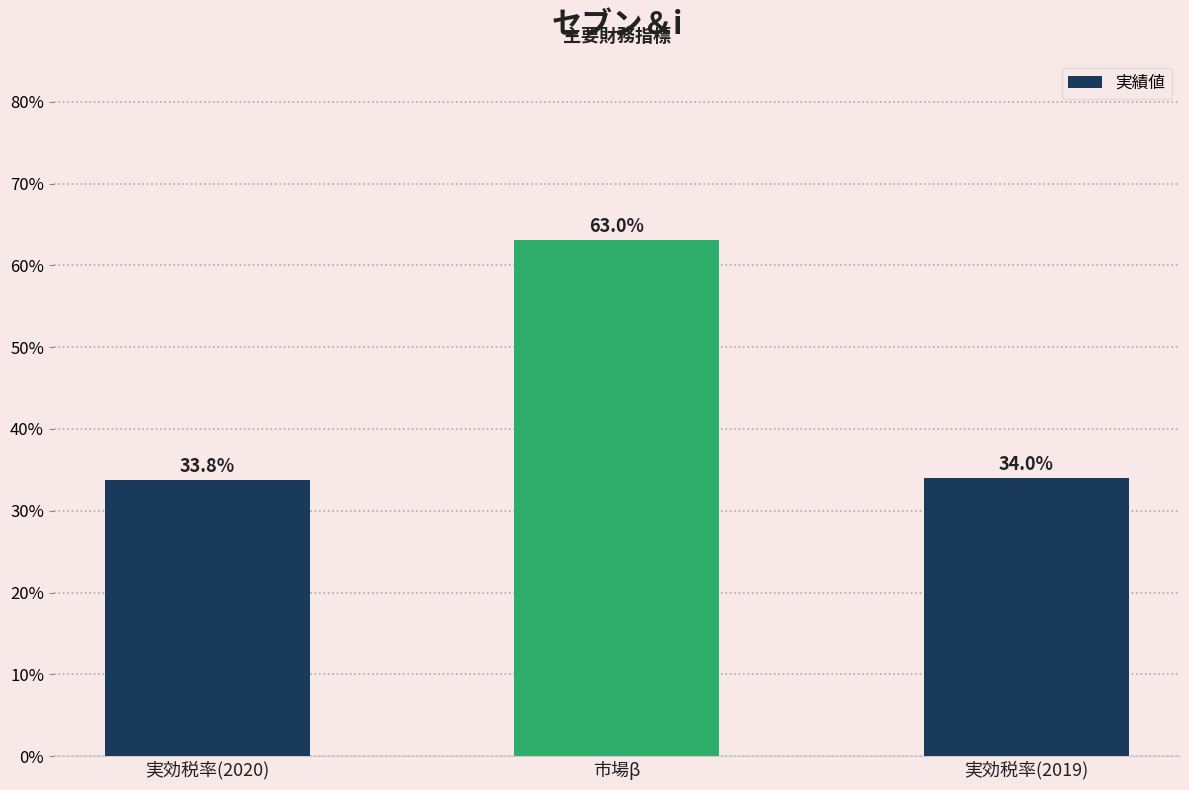

Reading left to right, extract all data points from this chart.

0.3	0.6	0.3